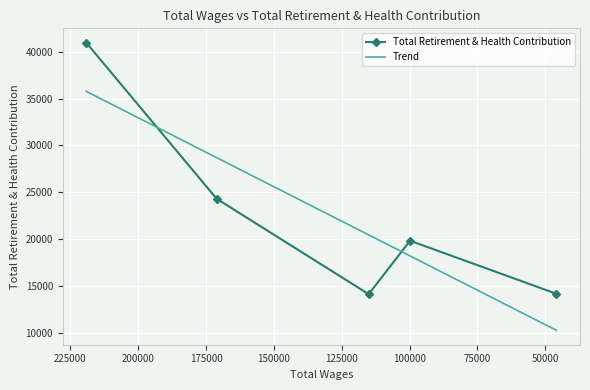

The value of Total Retirement & Health Contribution at 100000 is 4762.2. True or false?

False